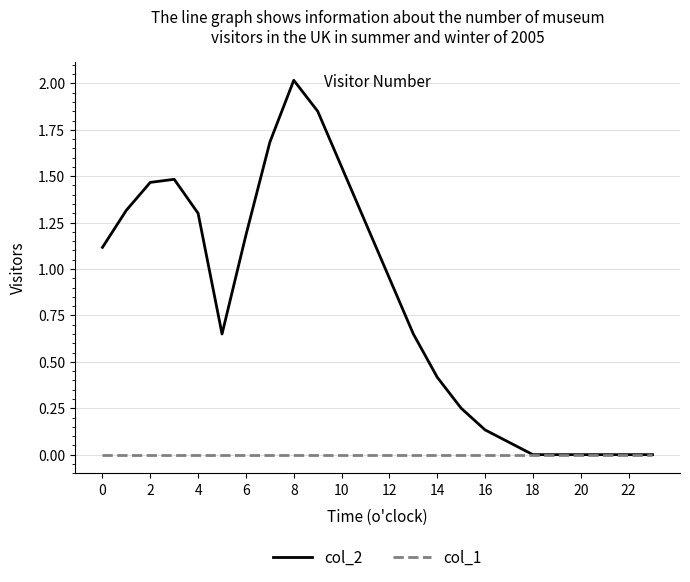

Does the chart display data point markers on the line(s)?

No